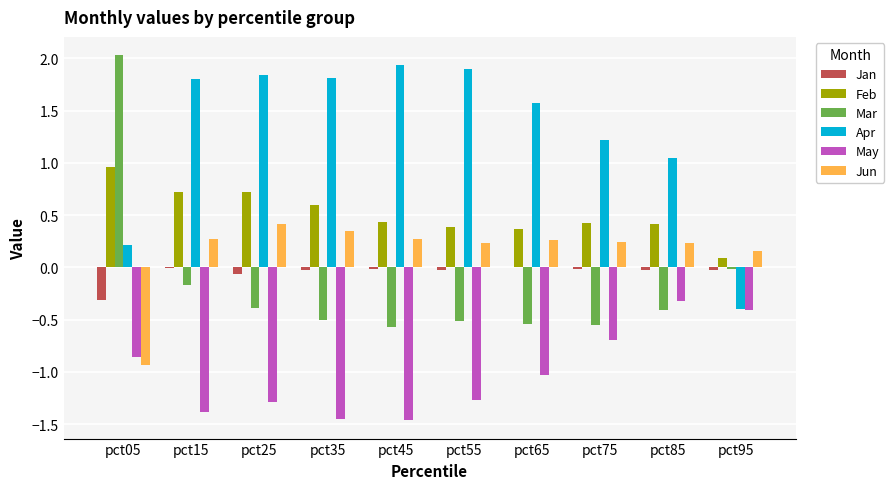

Which series has the largest total across all categories?

Apr